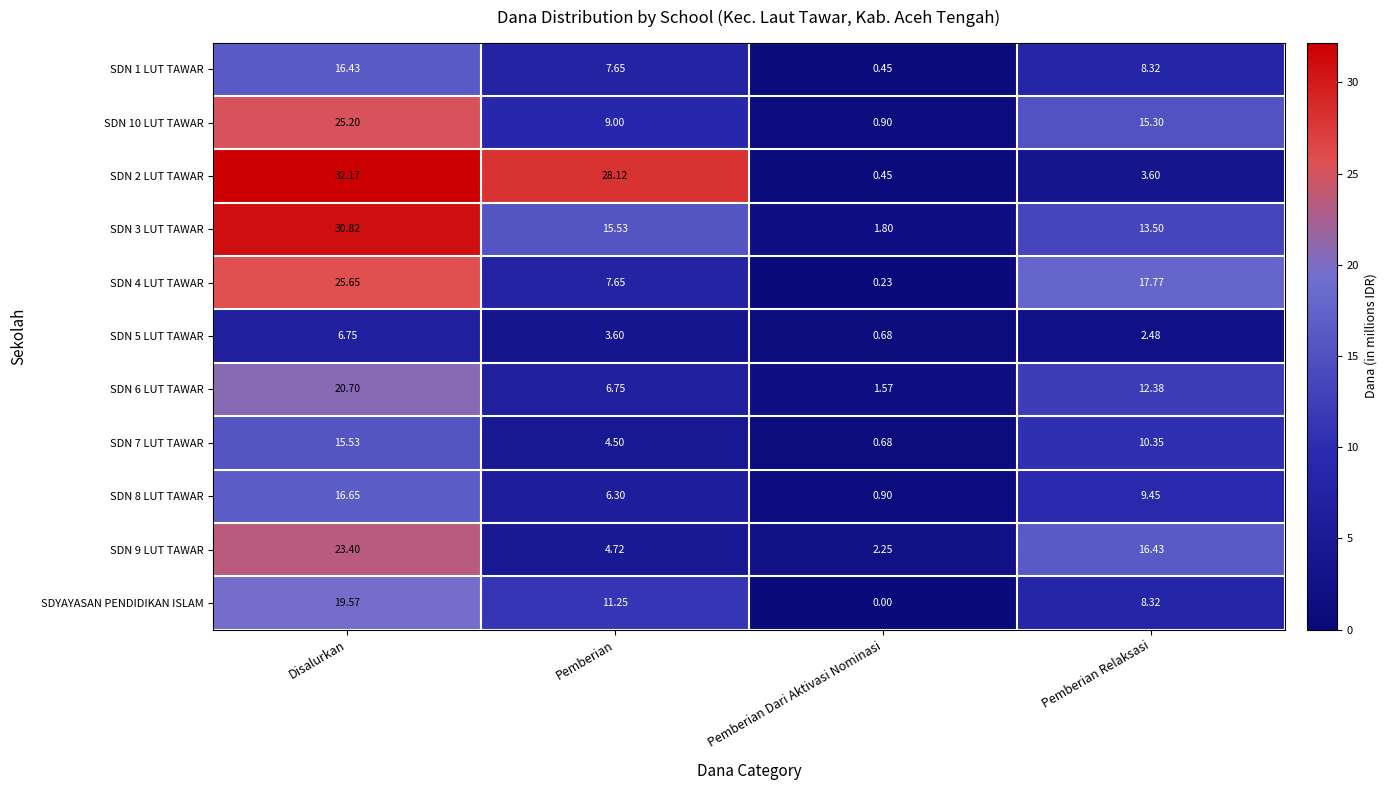

Rank the categories by SDN 9 LUT TAWAR value from lowest to highest.

Pemberian Dari Aktivasi Nominasi, Pemberian, Pemberian Relaksasi, Disalurkan